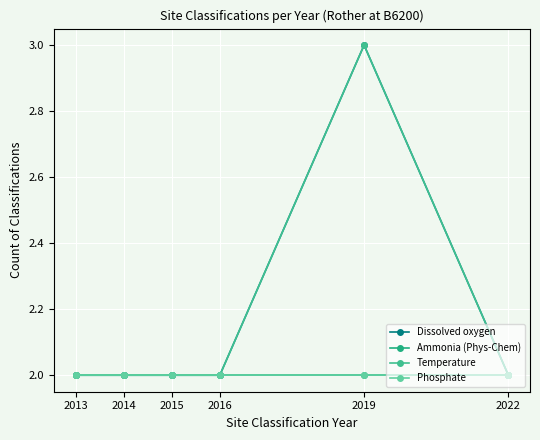

True or false: Dissolved oxygen and Phosphate cross at least once.

False